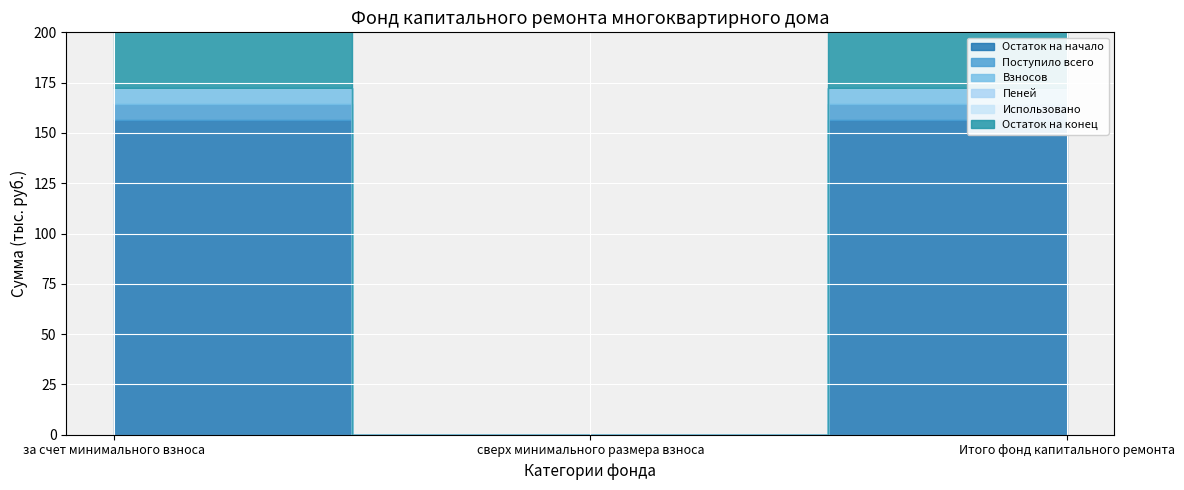

Is the value of Остаток на начало at за счет минимального взноса greater than the value of Использовано at сверх минимального размера взноса?

Yes